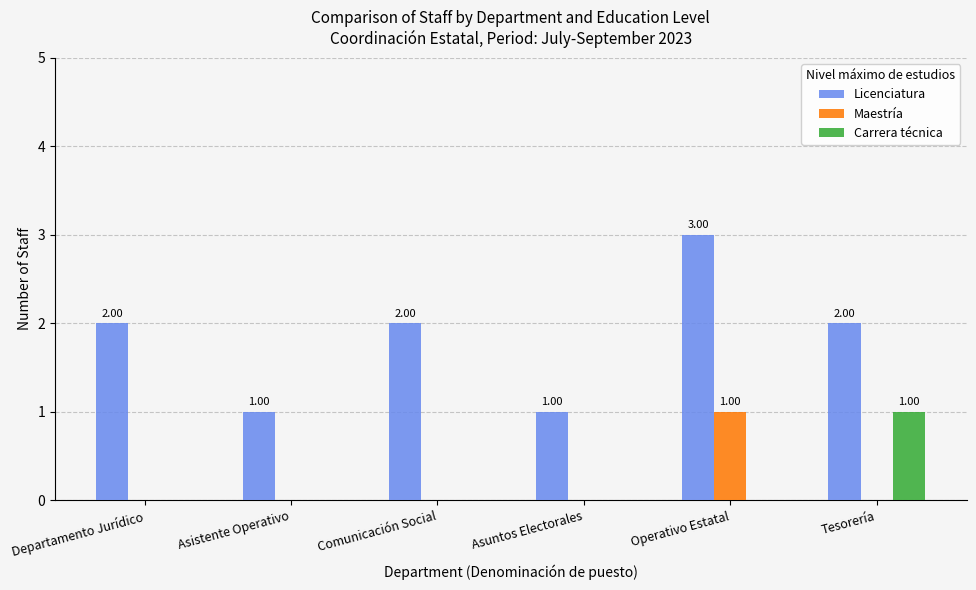

Which series has the largest range (max minus min)?

Licenciatura